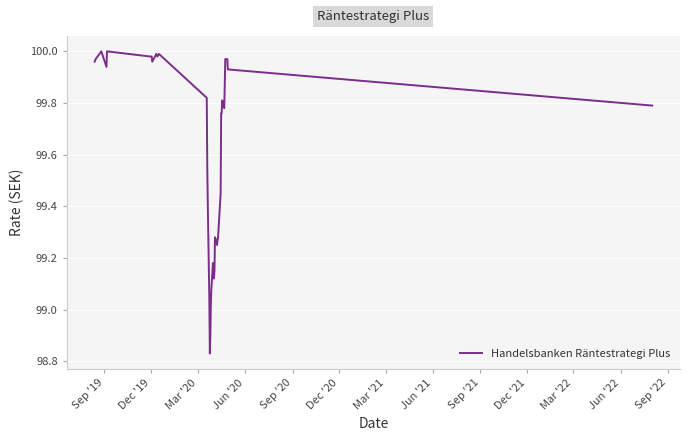

How many lines are shown in the chart?

1